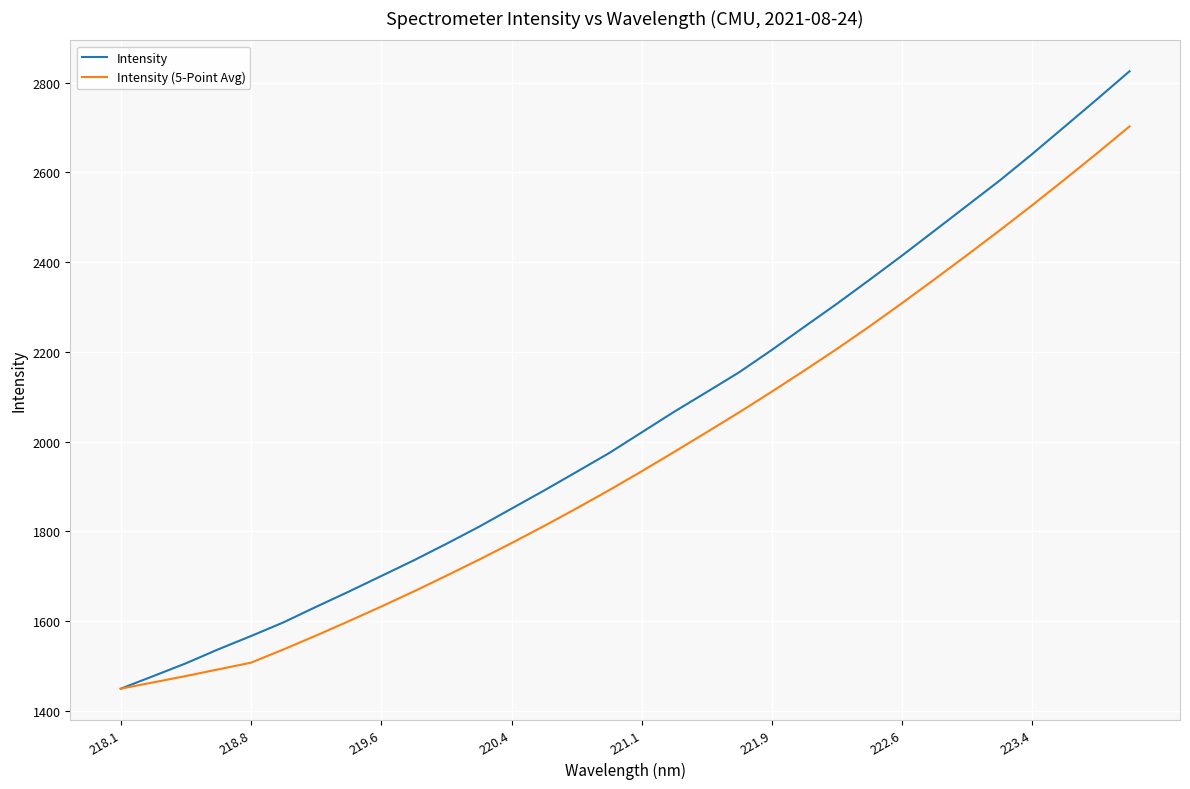

What is the lowest value of the Intensity (5-Point Avg) series?

1449.8